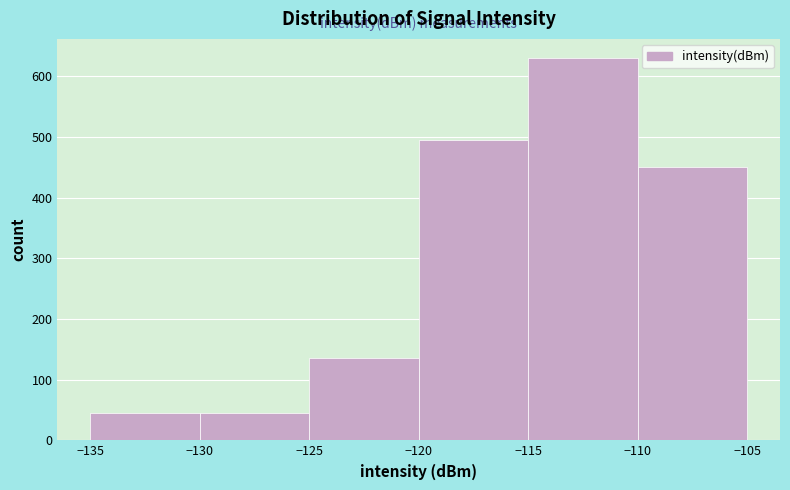

What is the height of the bar covering -135 to -130 on the x-axis? The values are not printed on the chart, so give them approximately, as read against the axis.

50